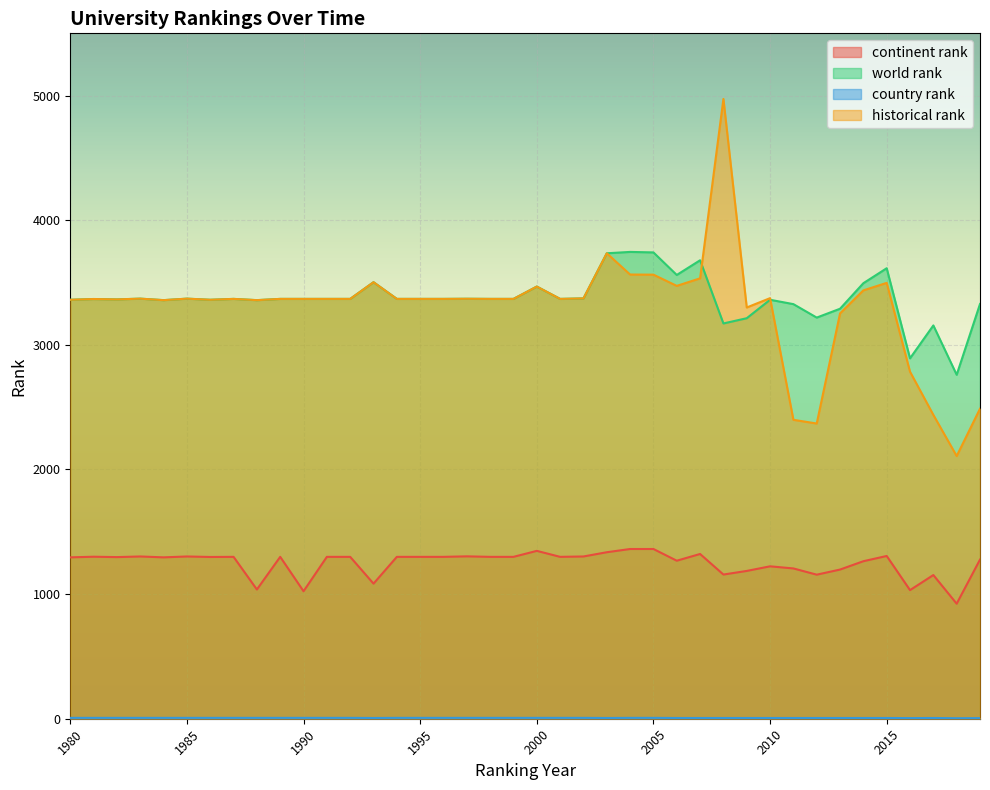

True or false: world rank and continent rank intersect in this chart.

False